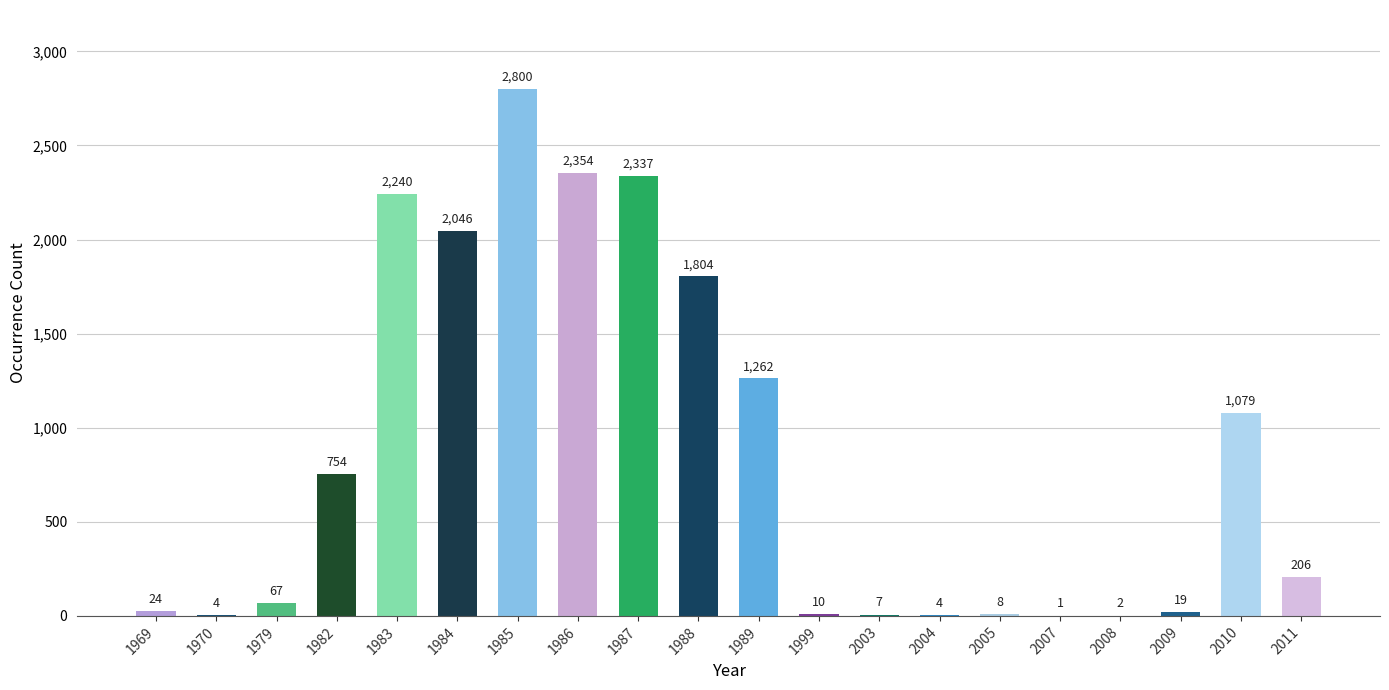

What is the change in value from 1985 to 1987?

-463